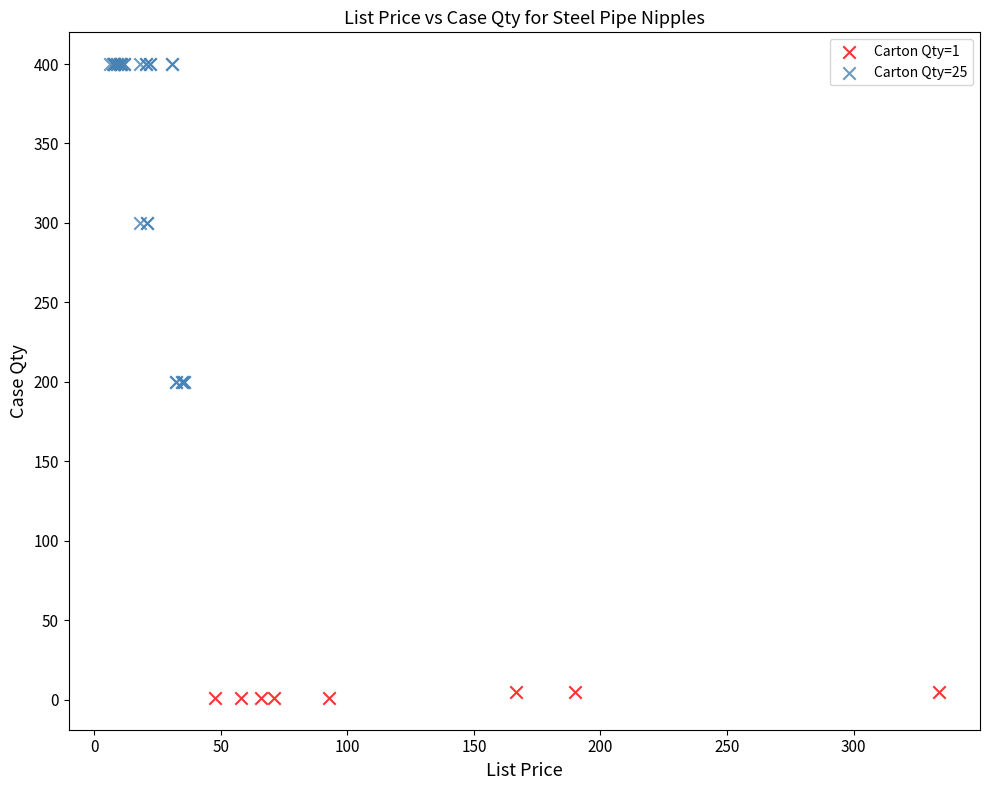

Which series contains the highest Y value?

Carton Qty=25